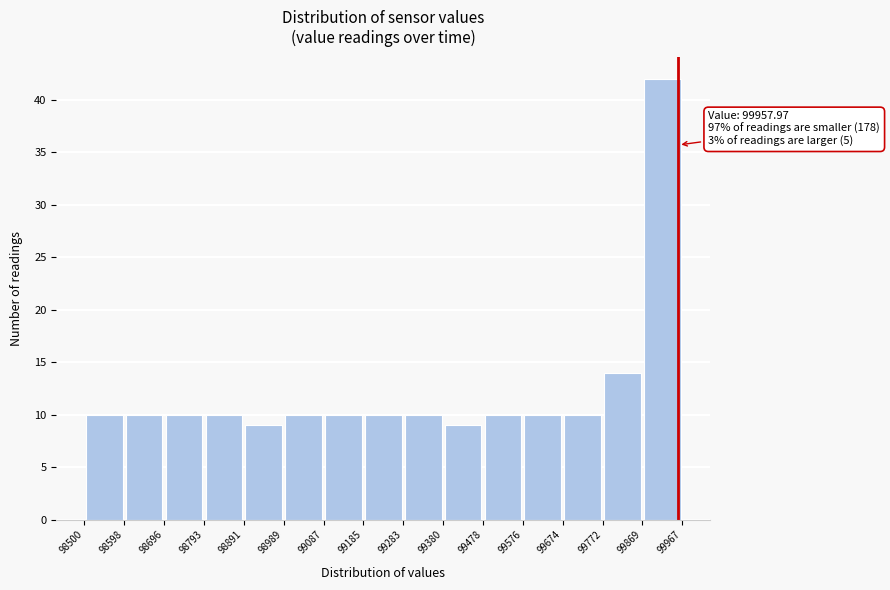

Over which range of the x-axis is the bar tallest?

99869 to 99967